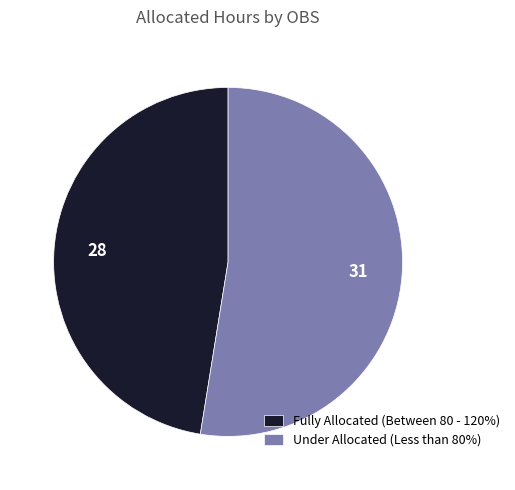

Which slice represents more than half of the pie?

Under Allocated (Less than 80%)